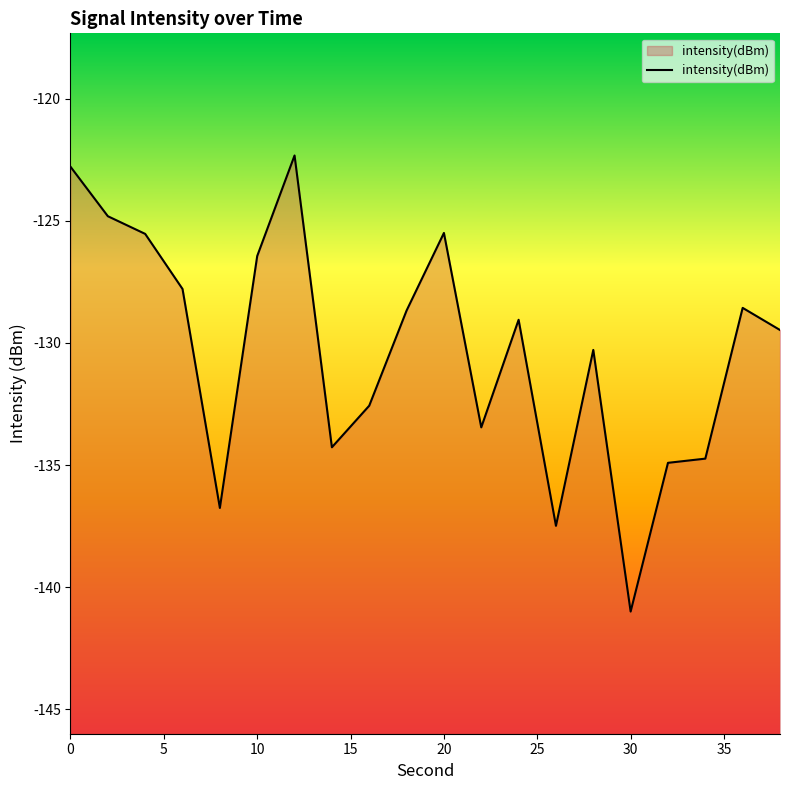

What is the maximum value shown in the chart?

-122.3